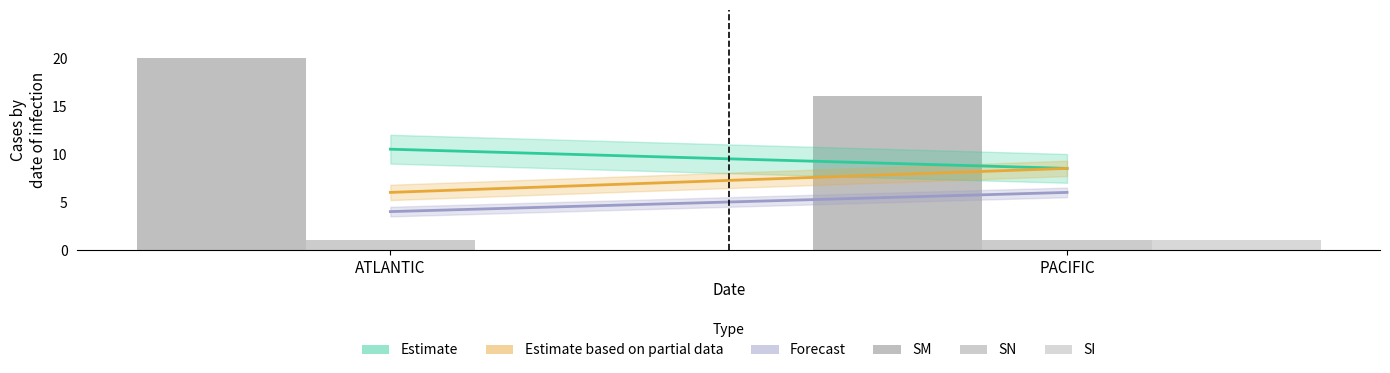

How many distinct data groups are displayed?

3